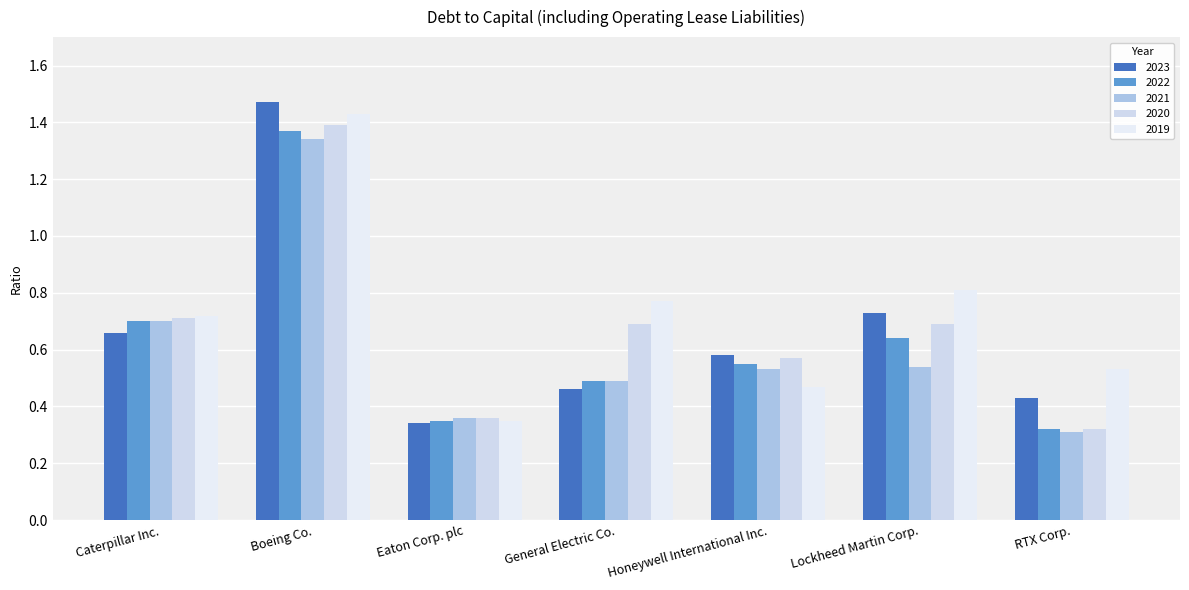

At Lockheed Martin Corp., list the series in order from largest to smallest.

2019, 2023, 2020, 2022, 2021